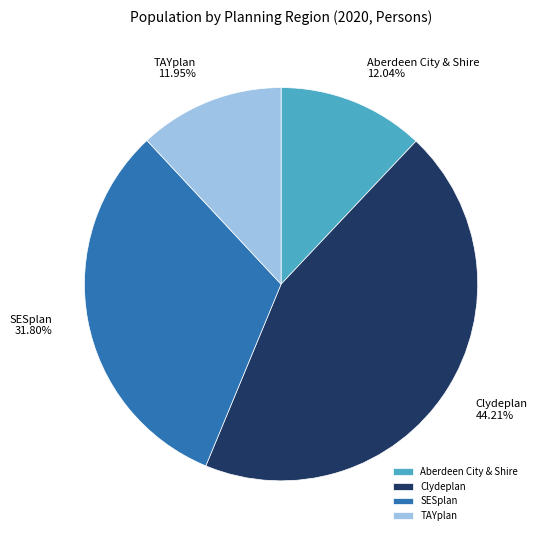

Do Clydeplan and Aberdeen City & Shire together represent more than half of the pie?

Yes